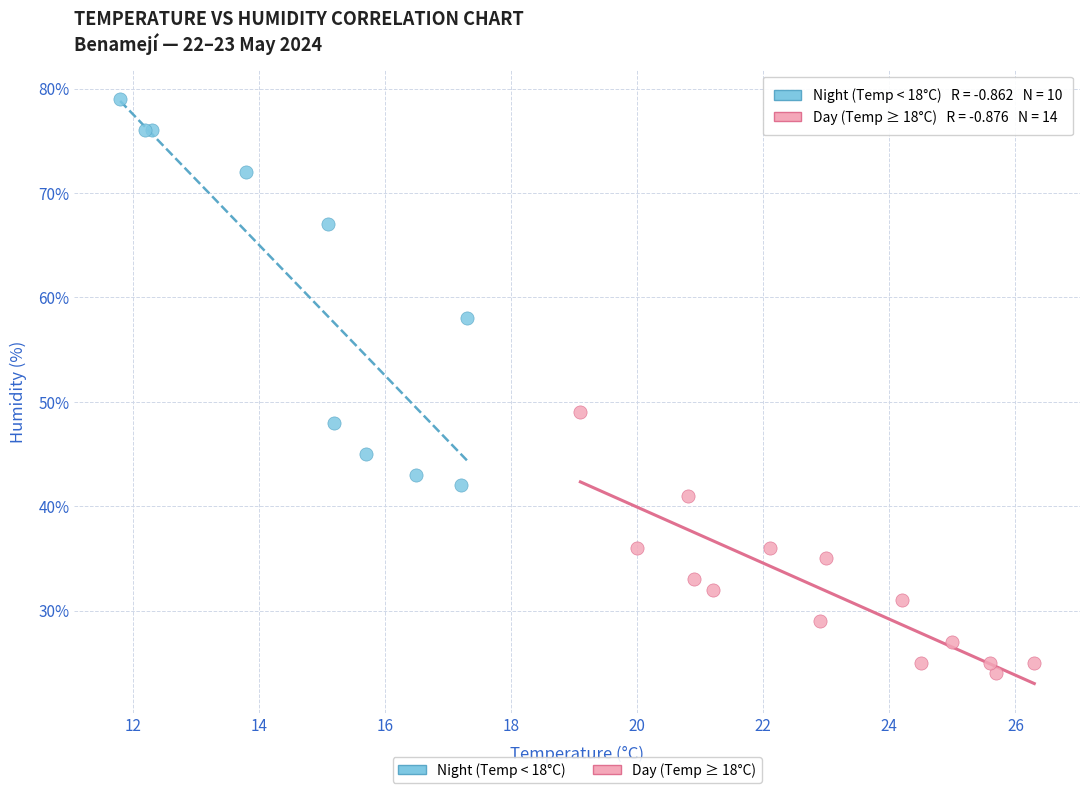

Which series has the largest Y range (max minus min)?

Night (Temp < 18°C)